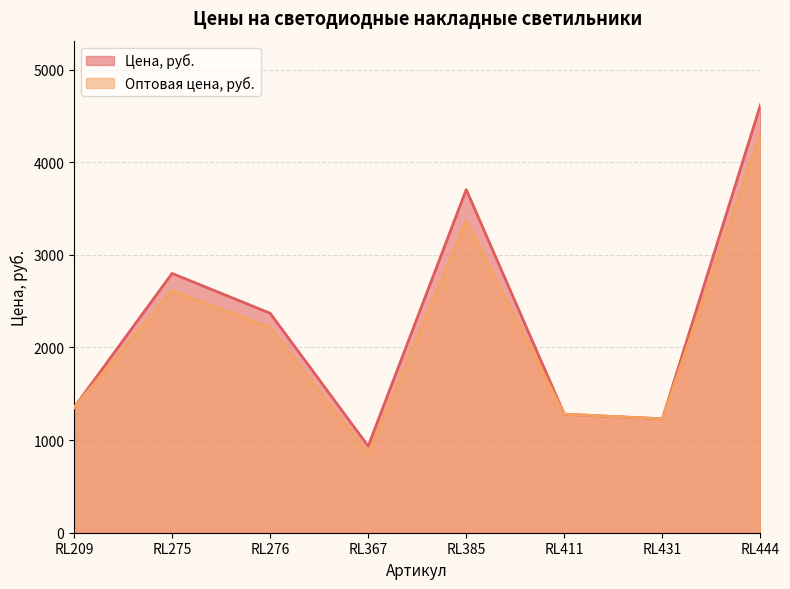

What is the value of the Оптовая цена, руб. point at the 5th from the left?

3365